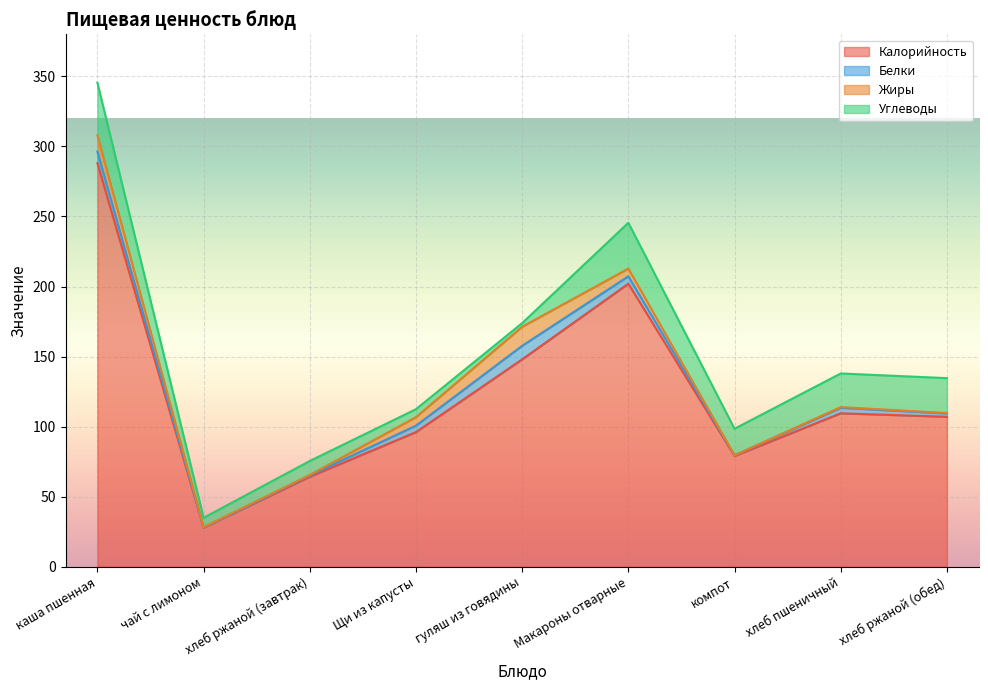

What is the difference between the highest and lowest values at хлеб ржаной (завтрак)?

63.8